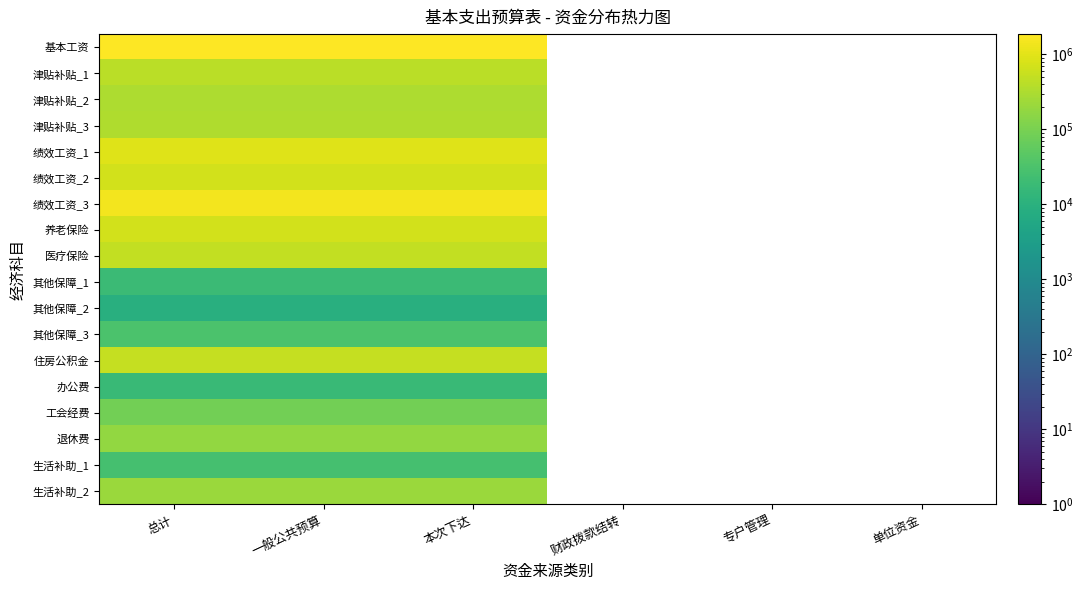

How many values in 其他保障_2 are above zero?

3